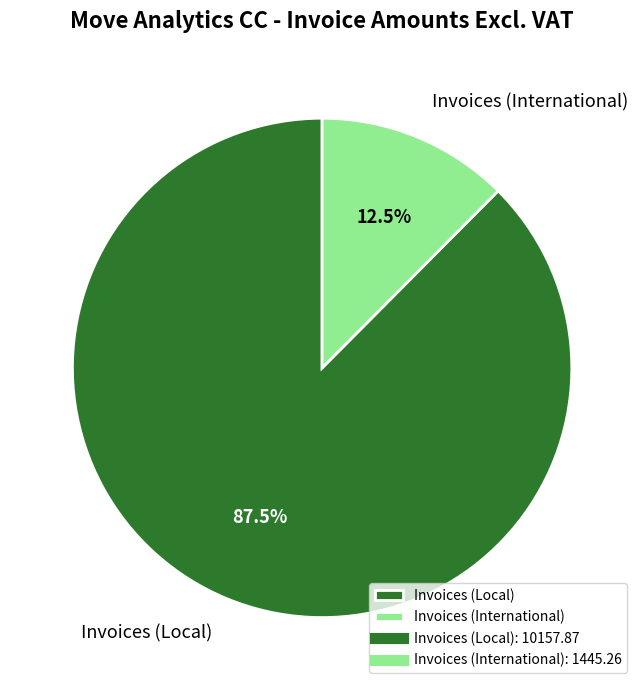

Combined, do Invoices (International) and Invoices (Local) account for over 50%?

Yes